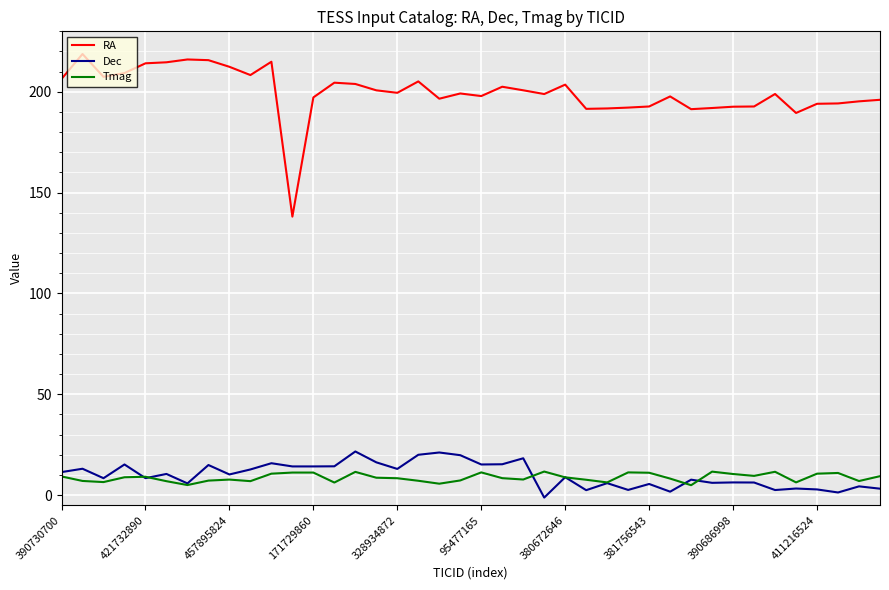

True or false: RA and Dec cross at least once.

False